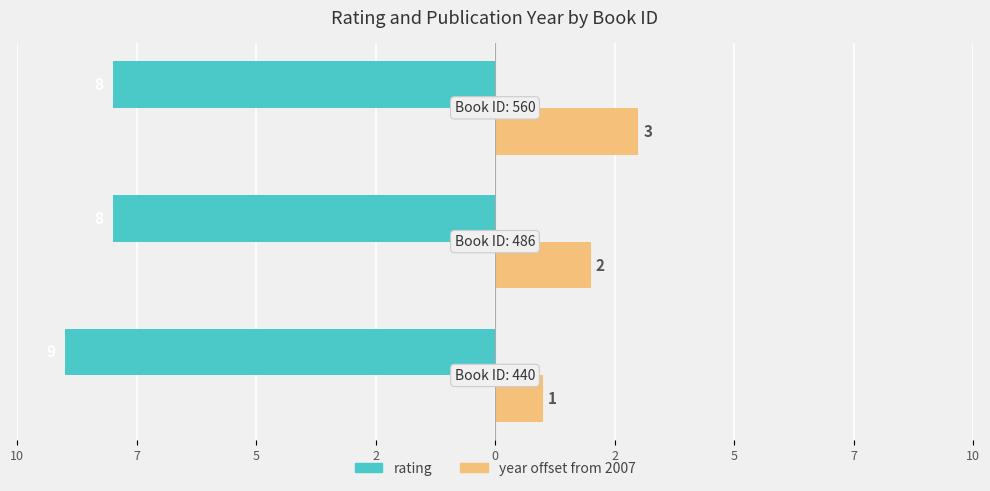

What are all the series names shown in the legend?

rating, year offset from 2007